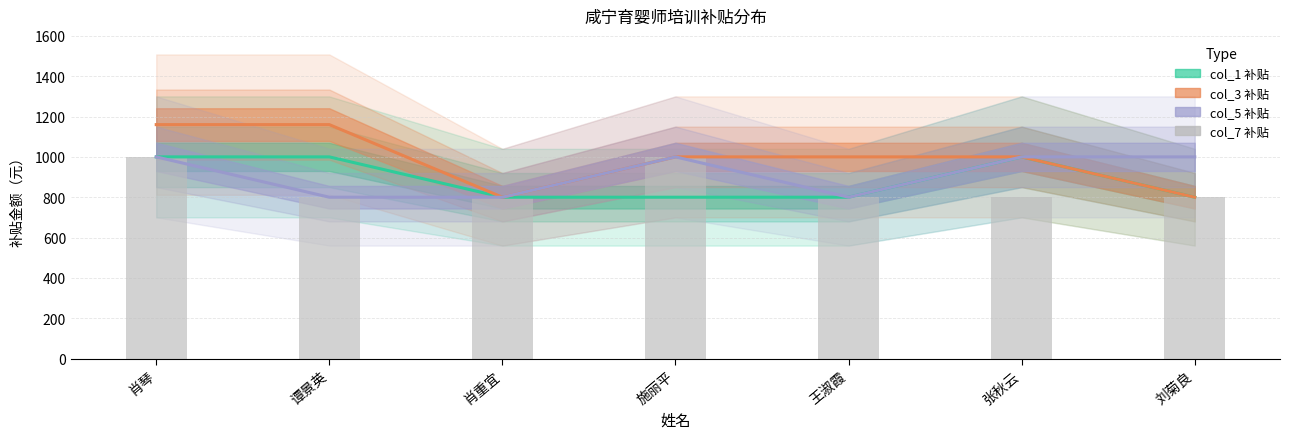

Reading left to right, list all the values displayed in this chart.

1000	800	800	1000	800	800	800